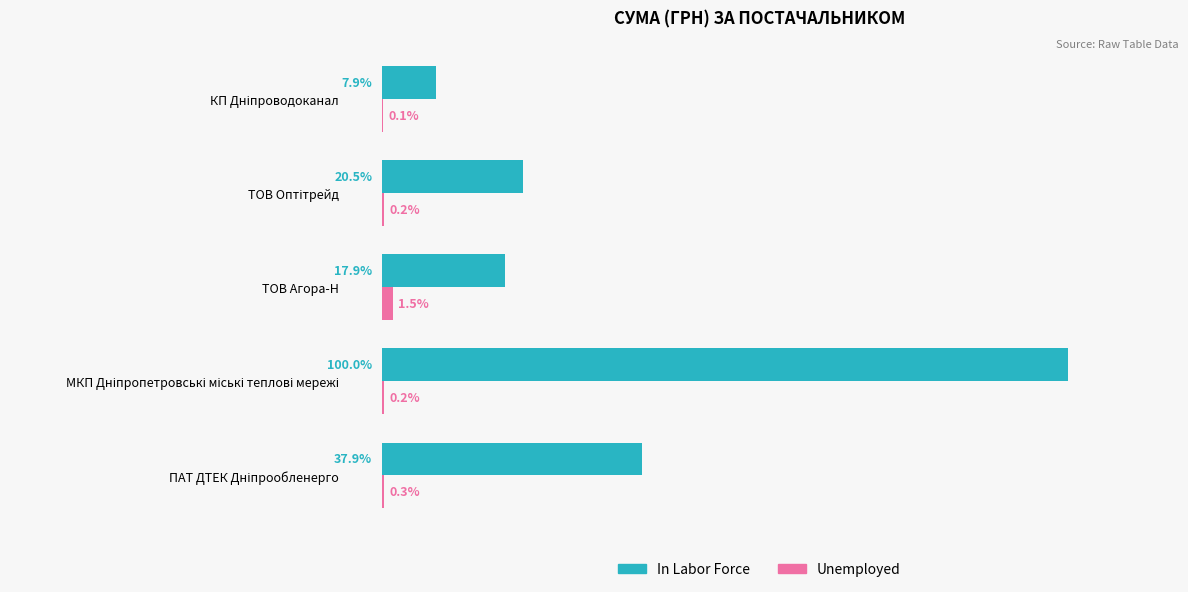

Which series has the largest total across all categories?

In Labor Force